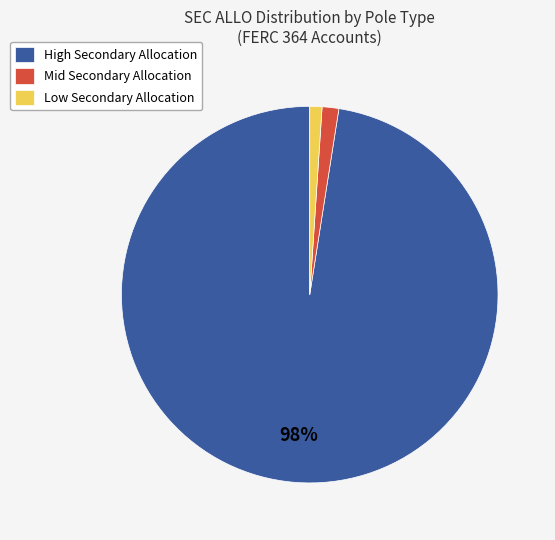

Which has a higher value, High Secondary Allocation or Mid Secondary Allocation?

High Secondary Allocation